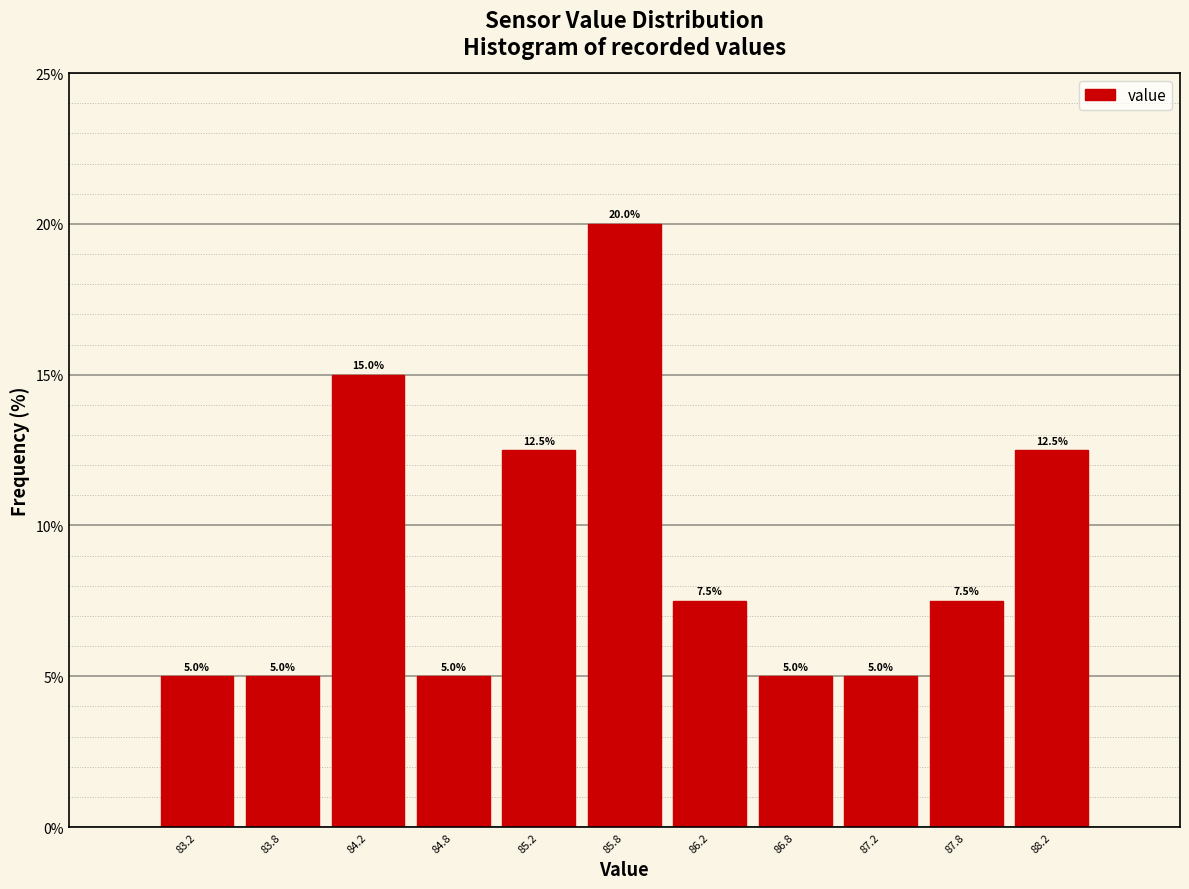

What is the height of the bar covering 87.5 to 88.0 on the x-axis?

7.5